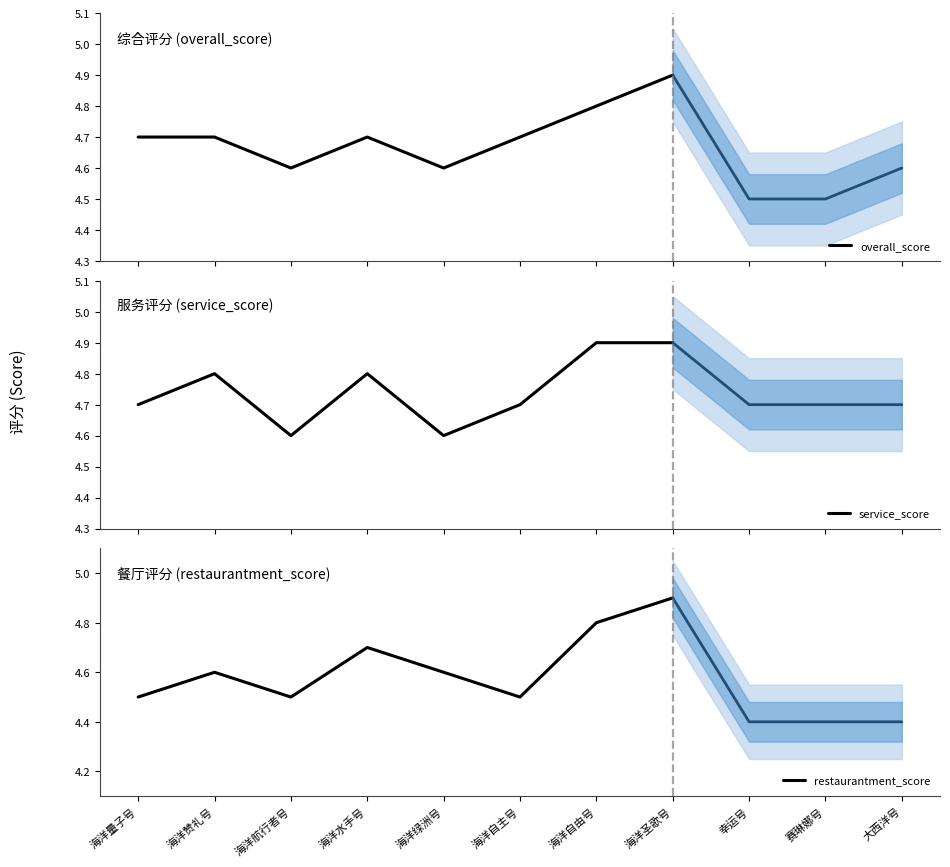

What is the sum of all service_score values?

38.0